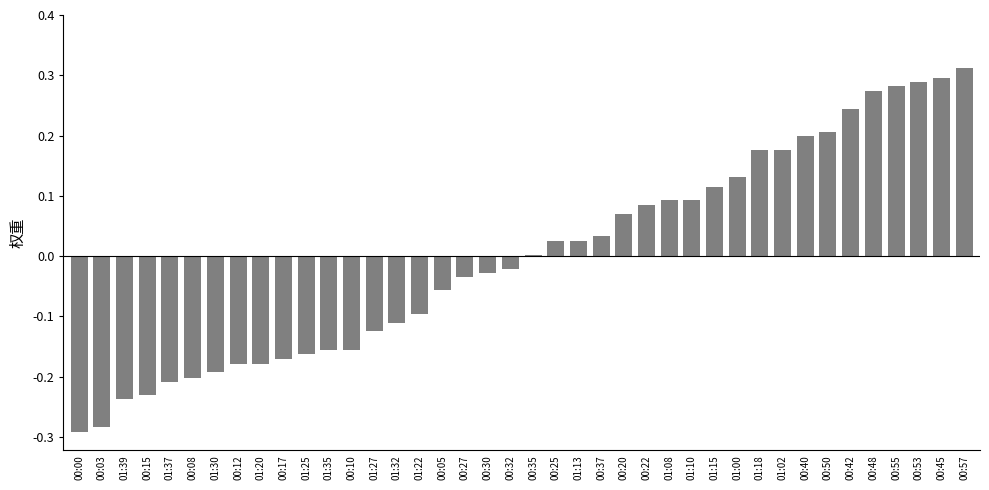

Are the bars horizontal?

No